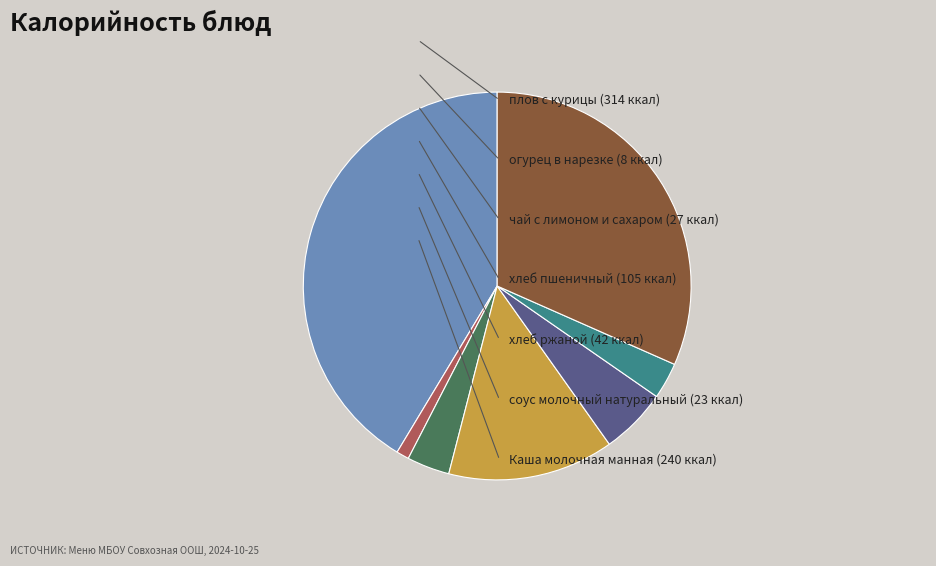

How many slices are in this pie chart?

7